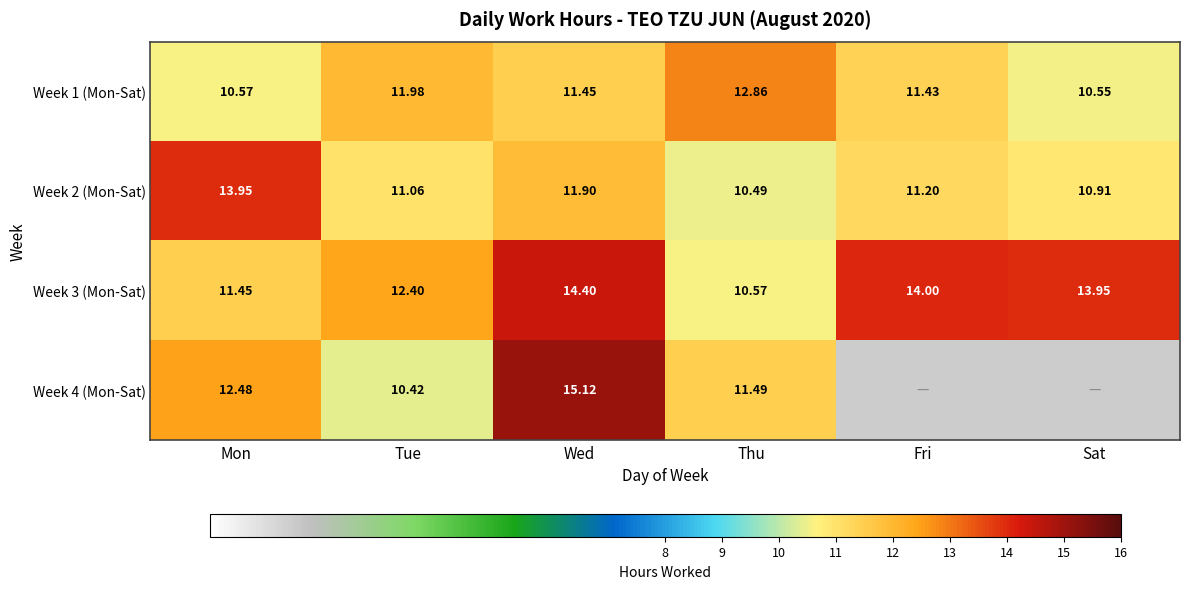

At which label is Week 3 (Mon-Sat) closest to 12?

Tue